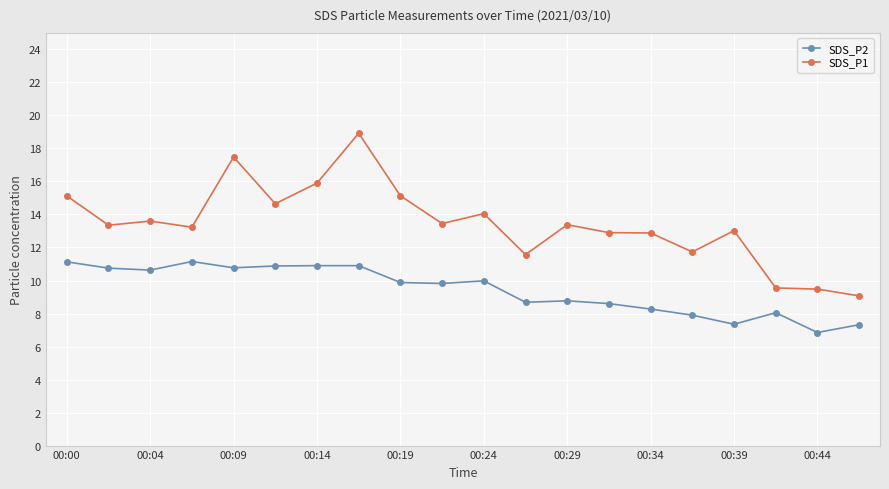

In SDS_P2, how many points are lower than both neighbors (excluding endpoints)?

6